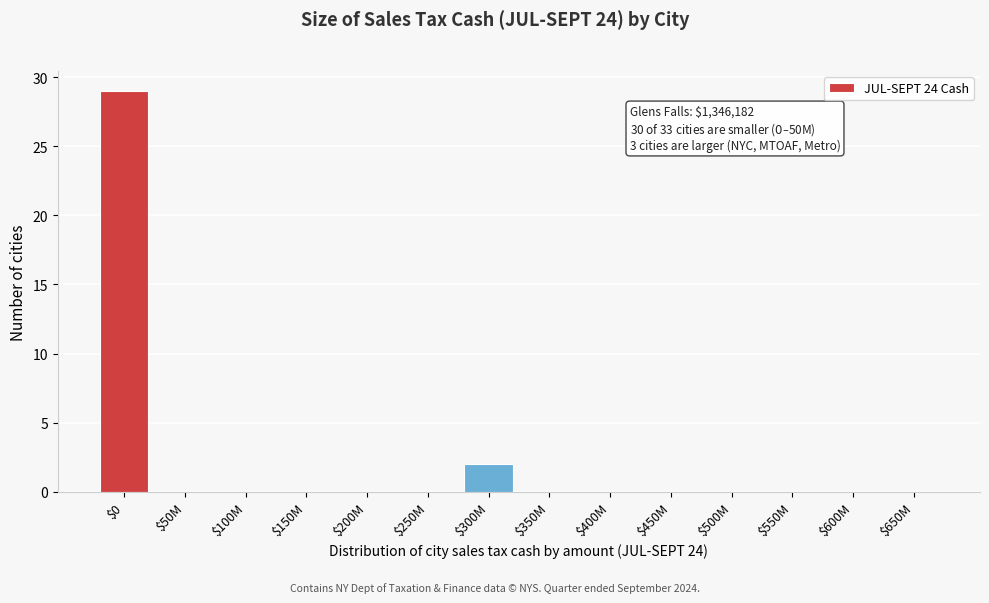

Where is the data nearest to the value 14?

$300M